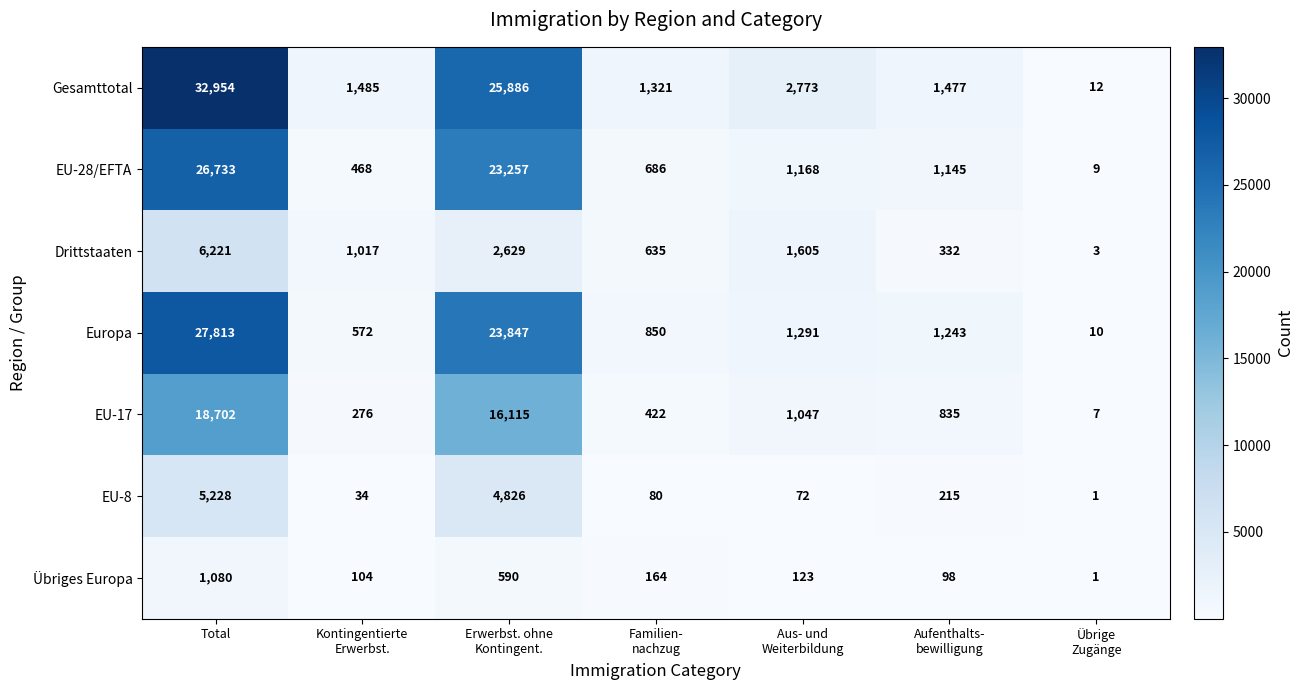

Rank the series by their maximum value, from lowest to highest.

Übriges Europa, EU-8, Drittstaaten, EU-17, EU-28/EFTA, Europa, Gesamttotal